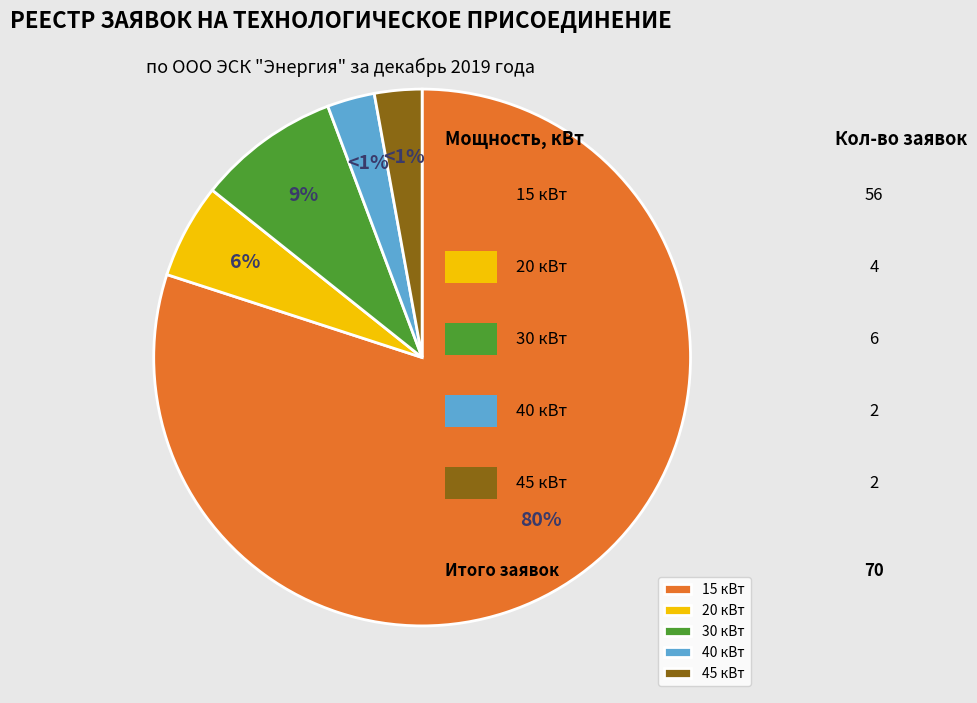

Which slice is the largest?

15 кВт